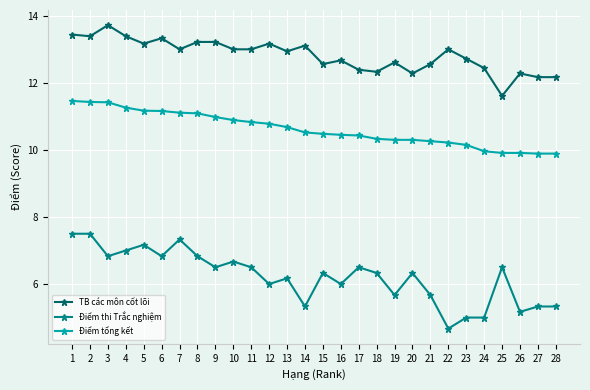

At 23, list the series in order from largest to smallest.

TB các môn cốt lõi, Điểm tổng kết, Điểm thi Trắc nghiệm